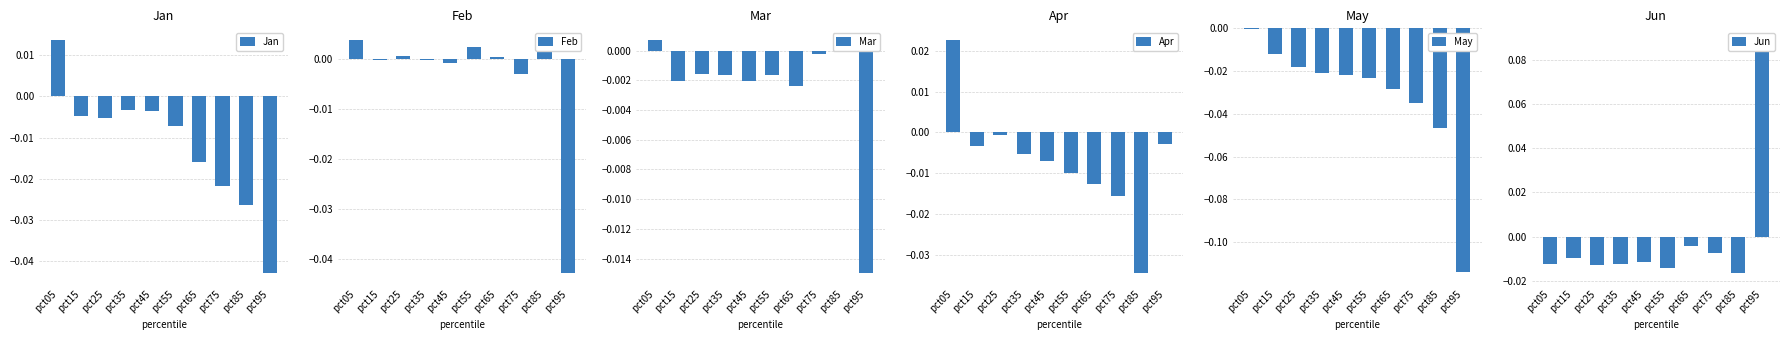

The value of Mar at pct15 is -0.0. True or false?

False